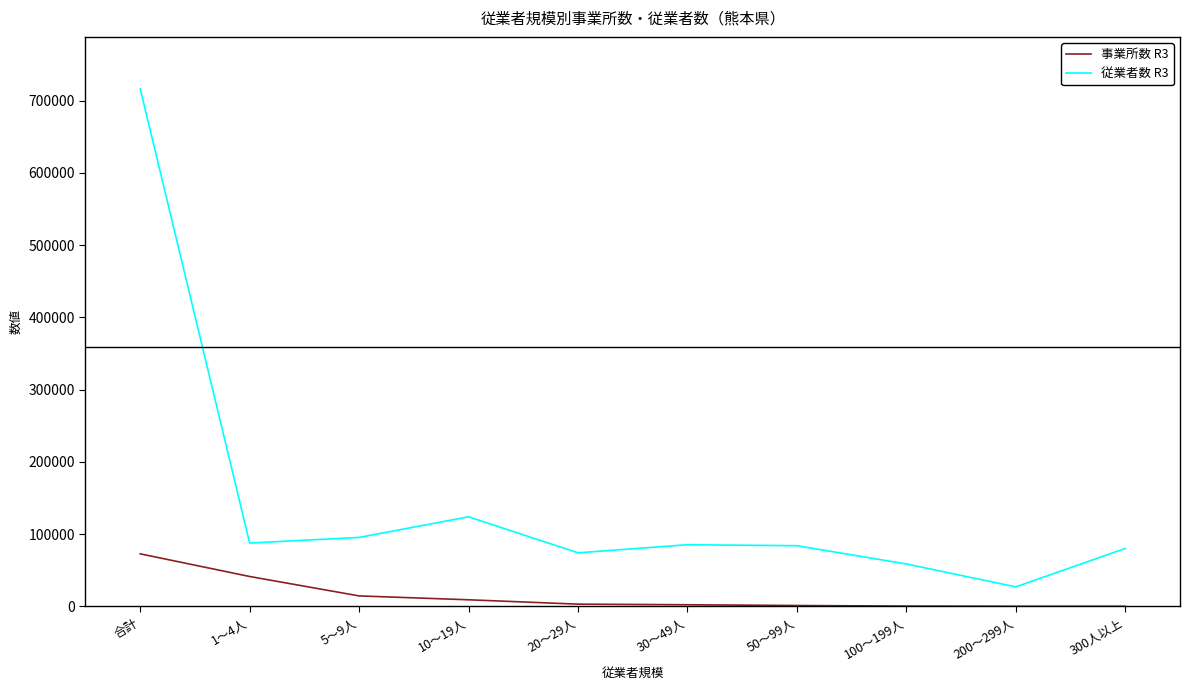

How many distinct data groups are displayed?

2